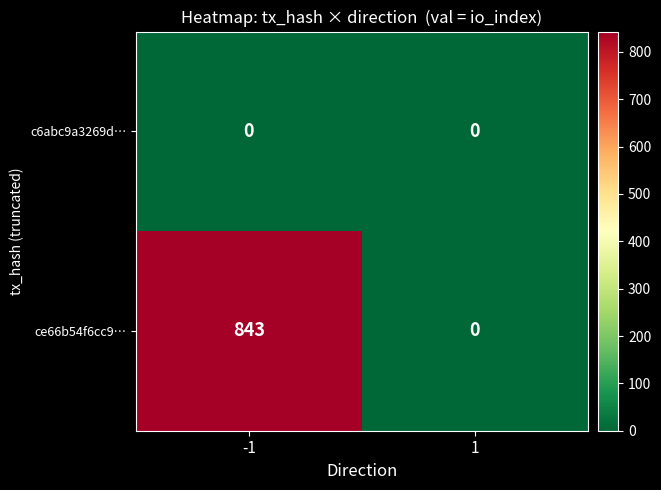

What is the sum of all ce66b54f6cc9… values?

843